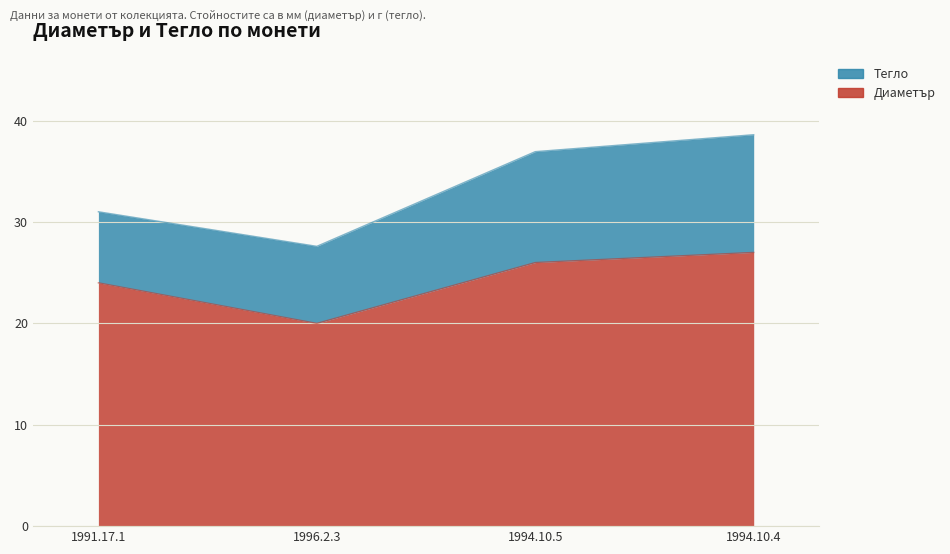

List the labels in order of value, largest first.

1994.10.4, 1994.10.5, 1991.17.1, 1996.2.3